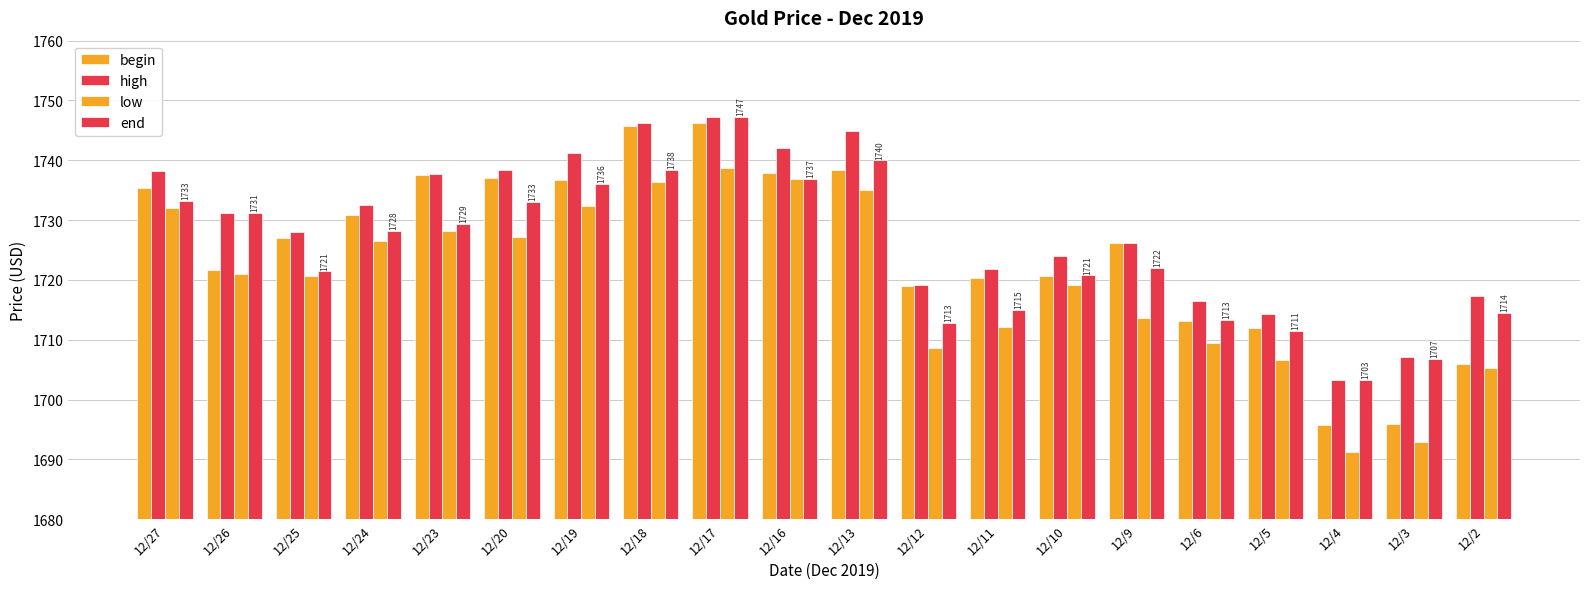

Count the number of data series in this chart.

4